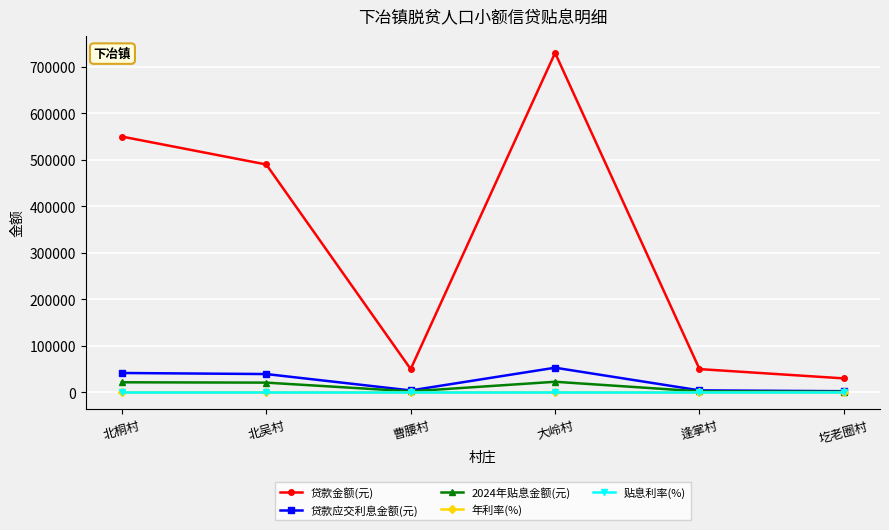

Is this an area chart (filled region under the line)?

No